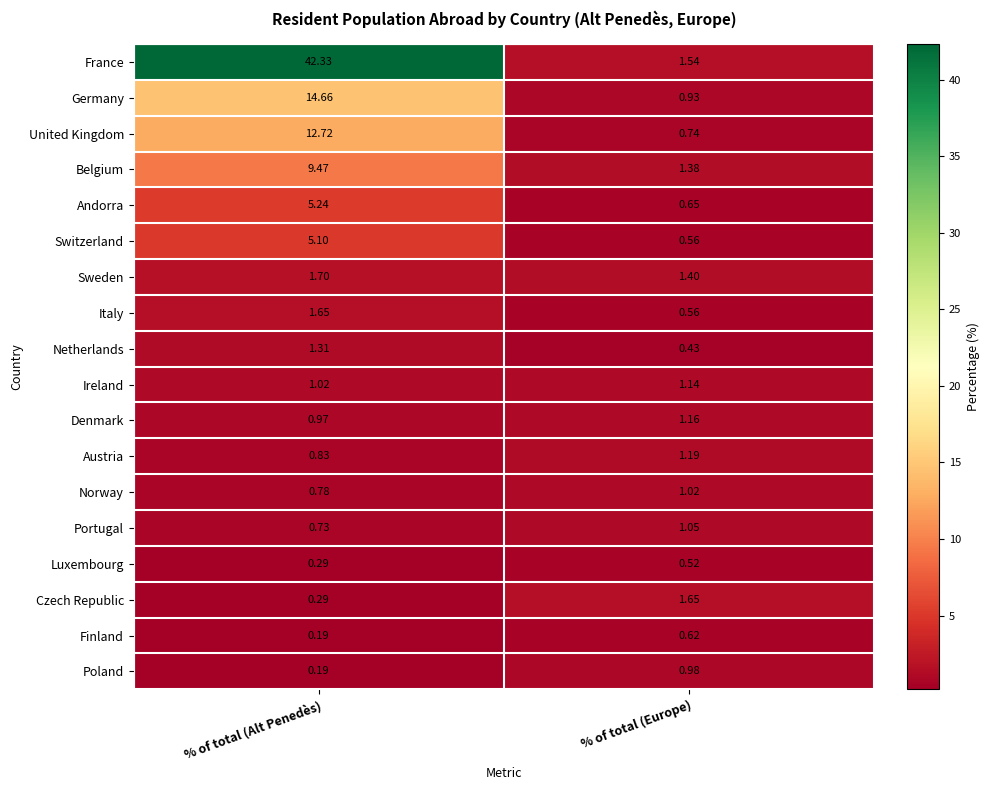

Where is Luxembourg nearest to the value 0?

% of total (Alt Penedès)